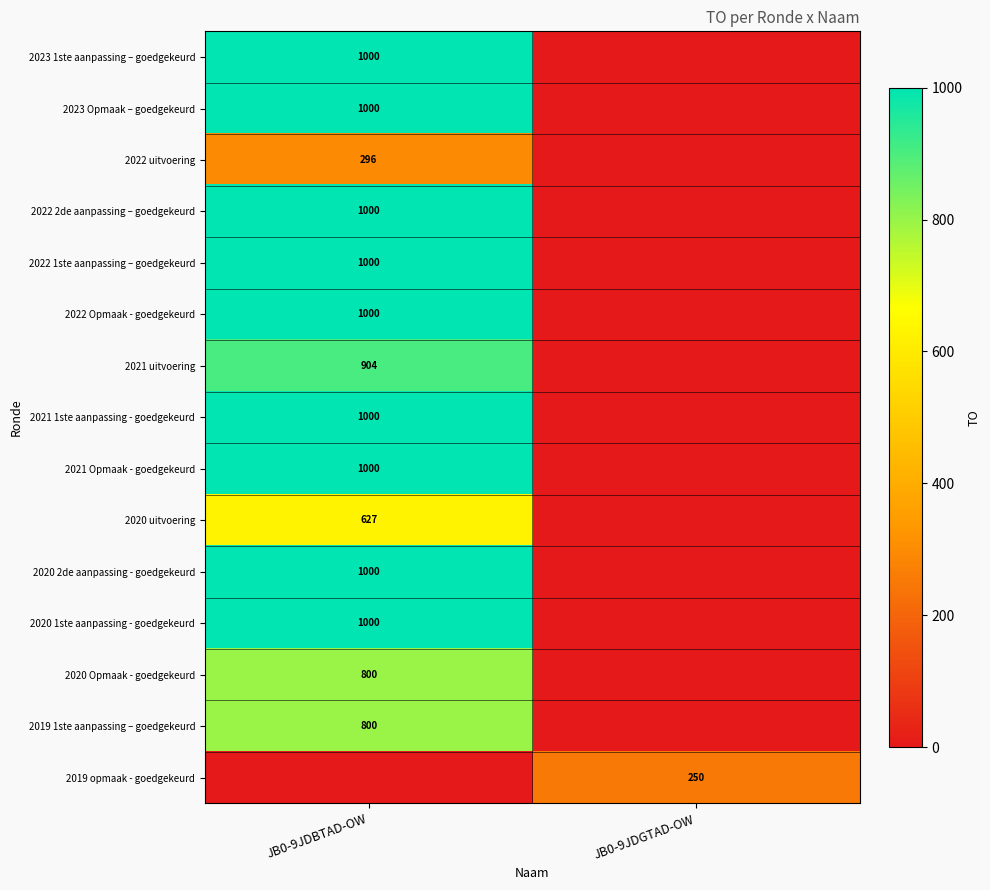

The 2019 1ste aanpassing – goedgekeurd series shows 1209 at JB0-9JDBTAD-OW. True or false?

False